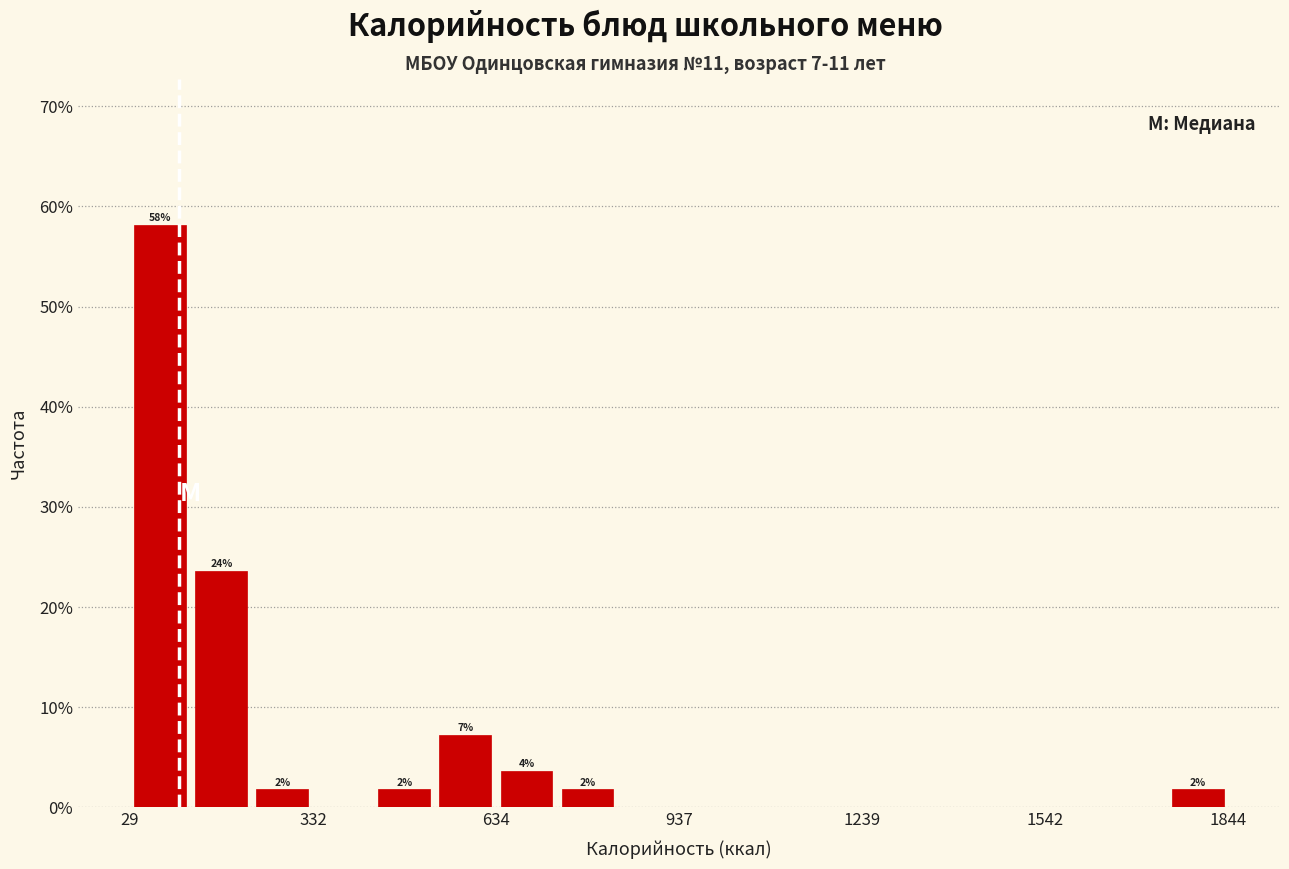

Around what value on the x-axis is the tallest bar? Give the approximate position of its centre, as read against the axis.

100